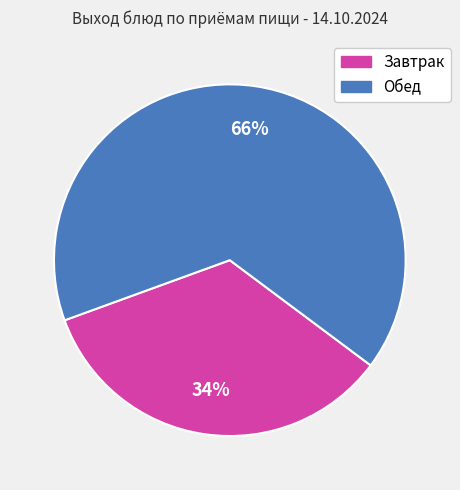

To the nearest percent, what portion does Завтрак represent?

34%